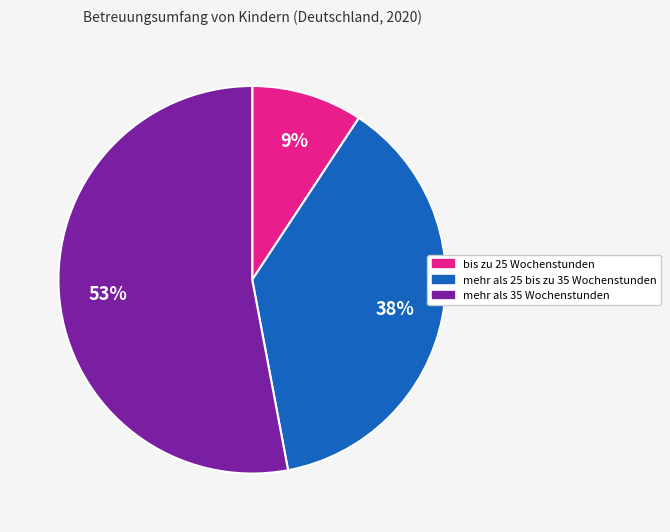

Does mehr als 25 bis zu 35 Wochenstunden account for over 50% of the chart?

No